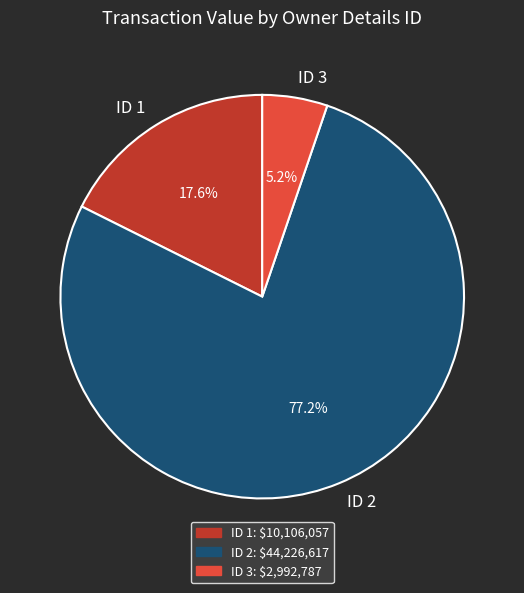

Count the number of slices in the pie.

3